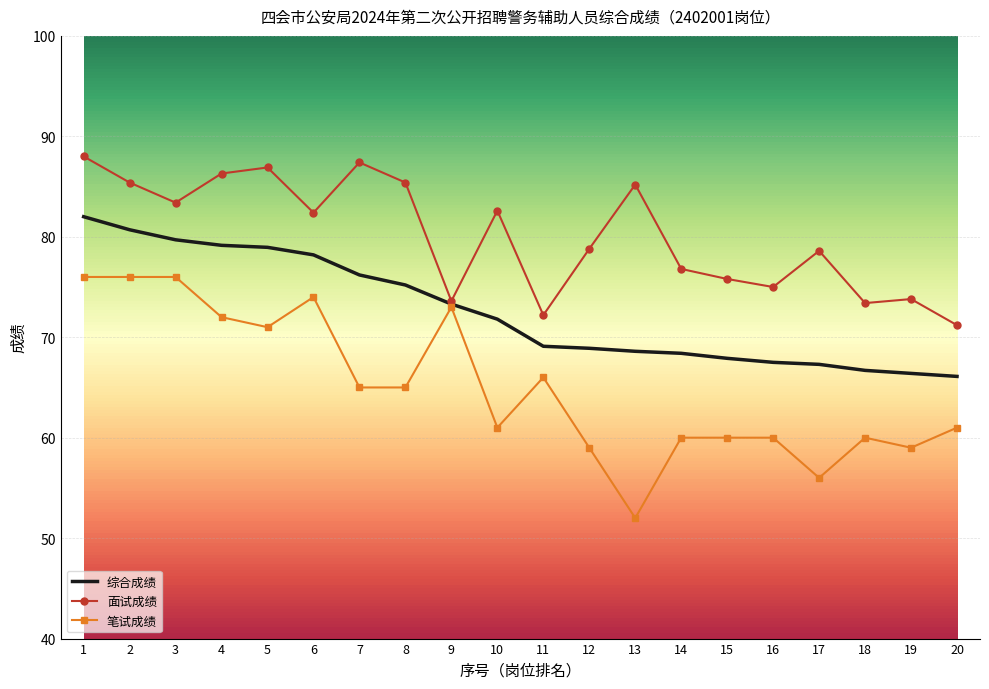

True or false: 笔试成绩 and 面试成绩 cross at least once.

False